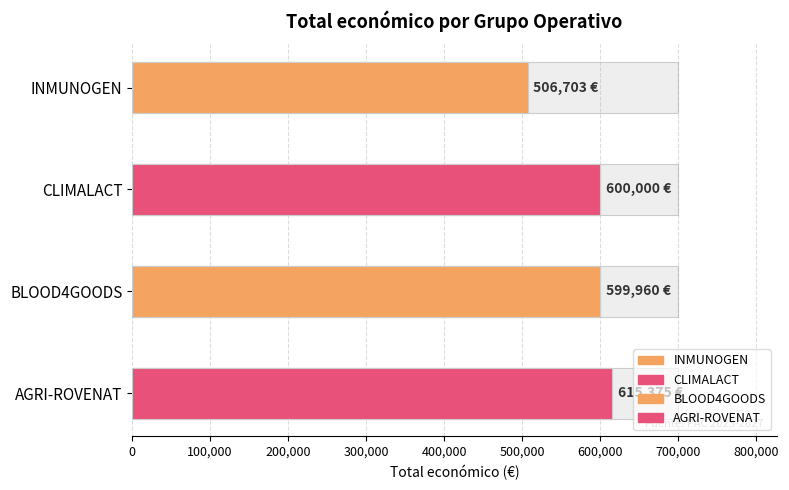

At which category does the chart reach its minimum across all series?

INMUNOGEN